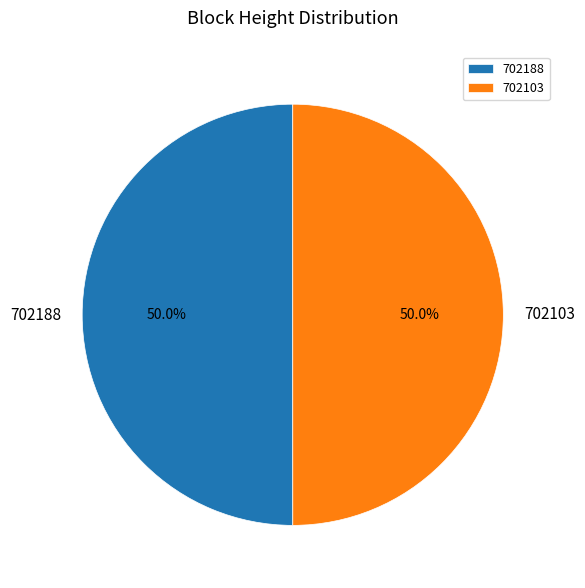

What portion of the pie excludes 702103?

50.0%